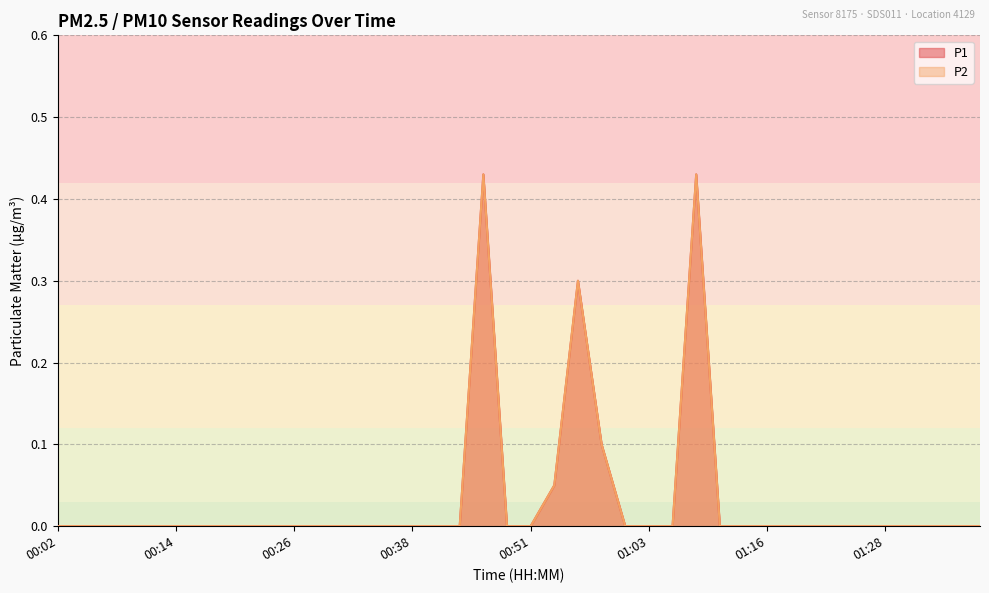

How many interior local peaks does the P2 series have?

3